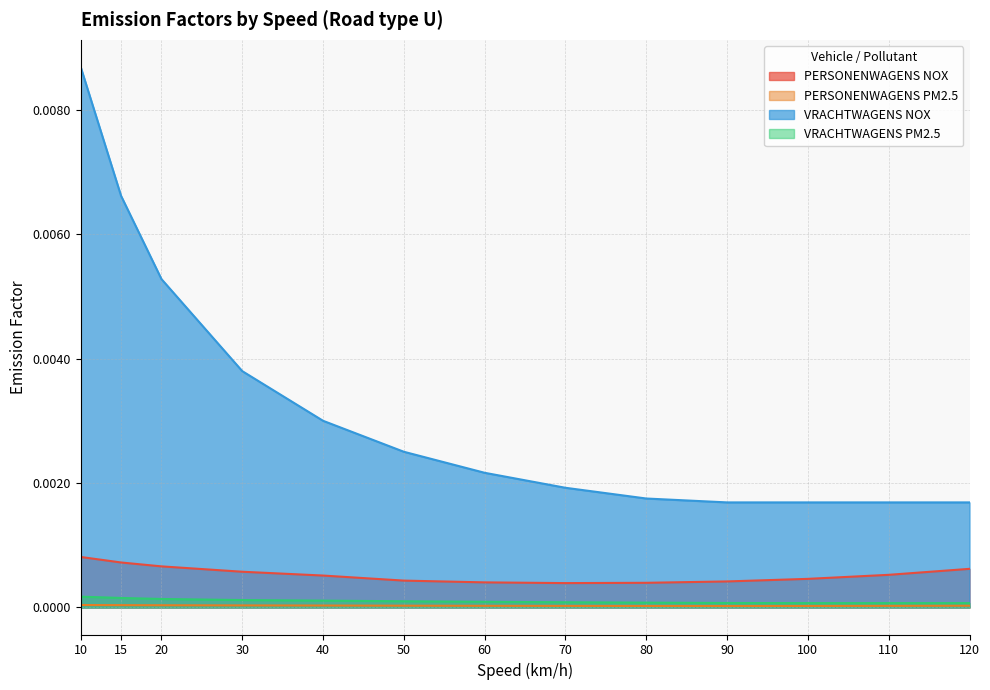

Reading left to right, what are all the values shown in this chart?

PERSONENWAGENS NOX: 10=0.0	15=0.0	20=0.0	30=0.0	40=0.0	50=0.0	60=0.0	70=0.0	80=0.0	90=0.0	100=0.0	110=0.0	120=0.0
PERSONENWAGENS PM2.5: 10=0.0	15=0.0	20=0.0	30=0.0	40=0.0	50=0.0	60=0.0	70=0.0	80=0.0	90=0.0	100=0.0	110=0.0	120=0.0
VRACHTWAGENS NOX: 10=0.0	15=0.0	20=0.0	30=0.0	40=0.0	50=0.0	60=0.0	70=0.0	80=0.0	90=0.0	100=0.0	110=0.0	120=0.0
VRACHTWAGENS PM2.5: 10=0.0	15=0.0	20=0.0	30=0.0	40=0.0	50=0.0	60=0.0	70=0.0	80=0.0	90=0.0	100=0.0	110=0.0	120=0.0